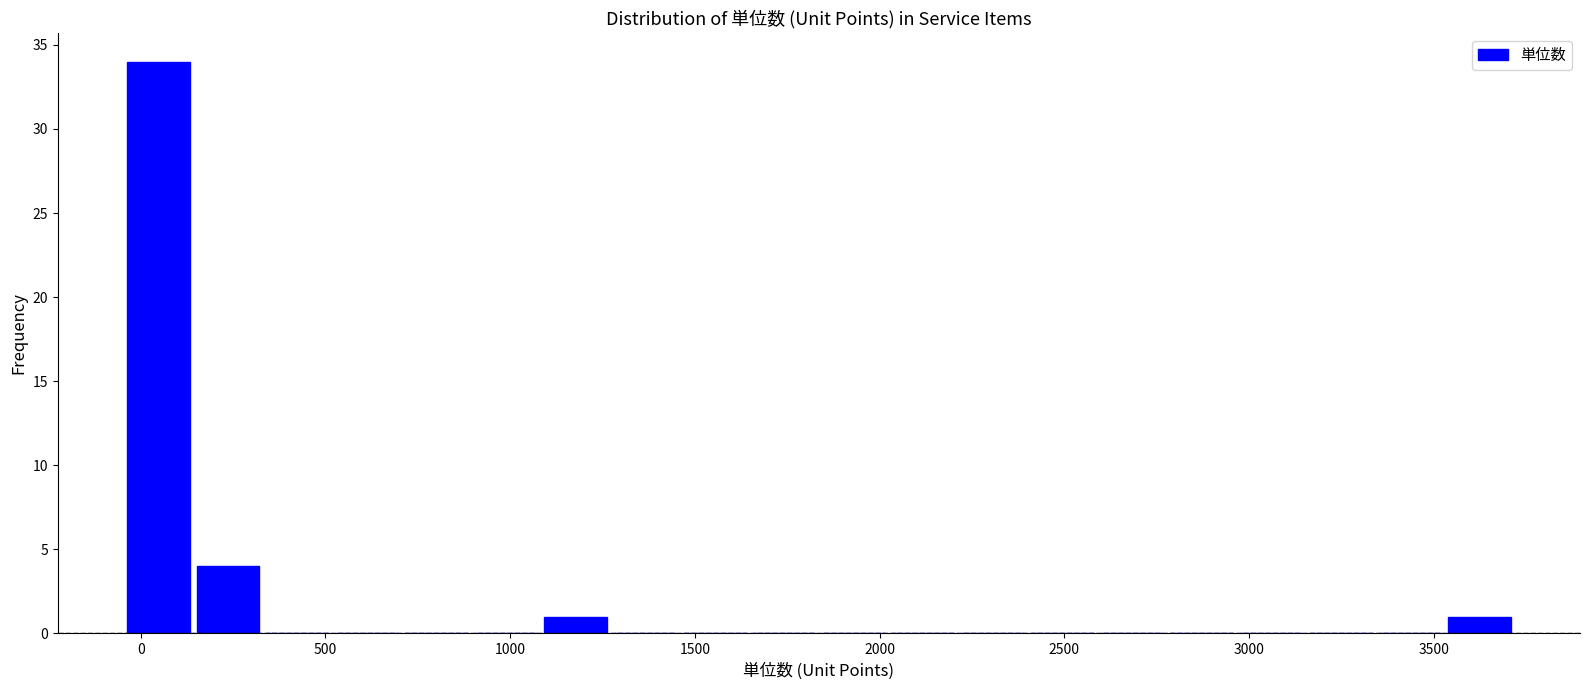

Read against the x-axis, roughly where is the centre of the tallest bar?

50